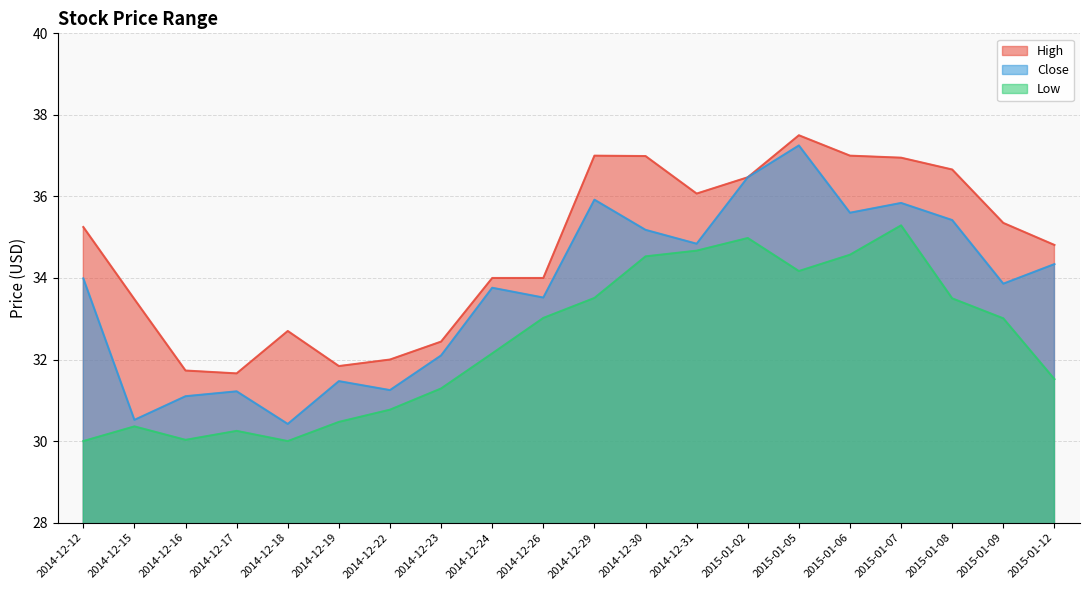

What is the label of the 13th point from the right?

2014-12-23